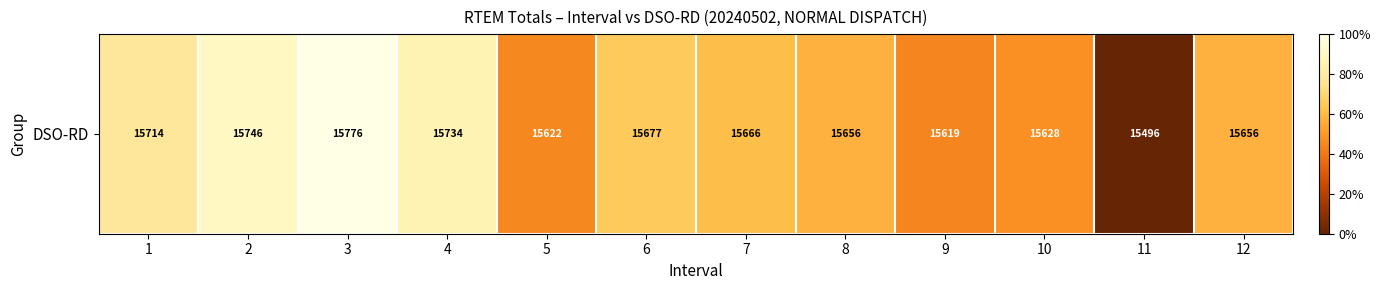

Rank the categories by value from lowest to highest.

11, 9, 5, 10, 8, 12, 7, 6, 1, 4, 2, 3